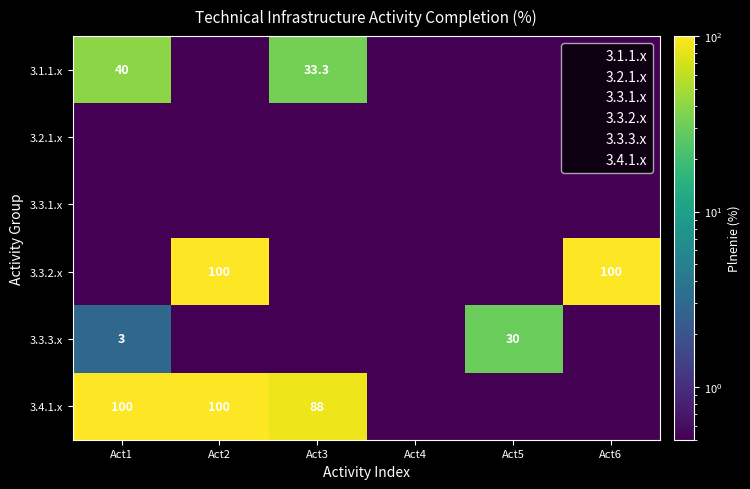

Which has a higher value, Act3 or Act2?

Act3